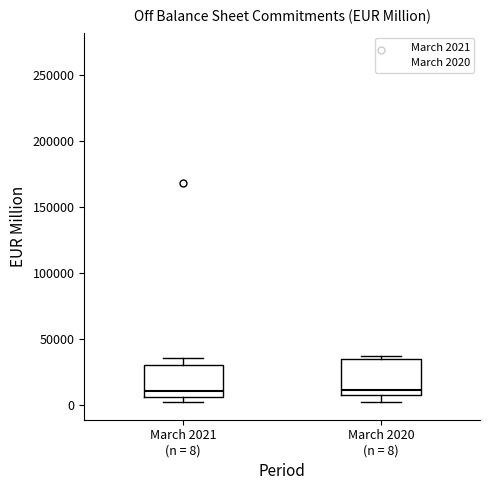

Reading left to right, read every box against the y-axis: the position of its median line, the range the box covers, and the ends of its whiskers. The values are not printed on the chart, so give them approximately, as read against the axis.

March 2021 (n = 8): median 10000, box 5000 to 30000, whiskers 0 to 35000
March 2020 (n = 8): median 10000 (just above the box's lower edge), box 10000 to 35000, whiskers 0 to 35000 (just above the box's upper edge)